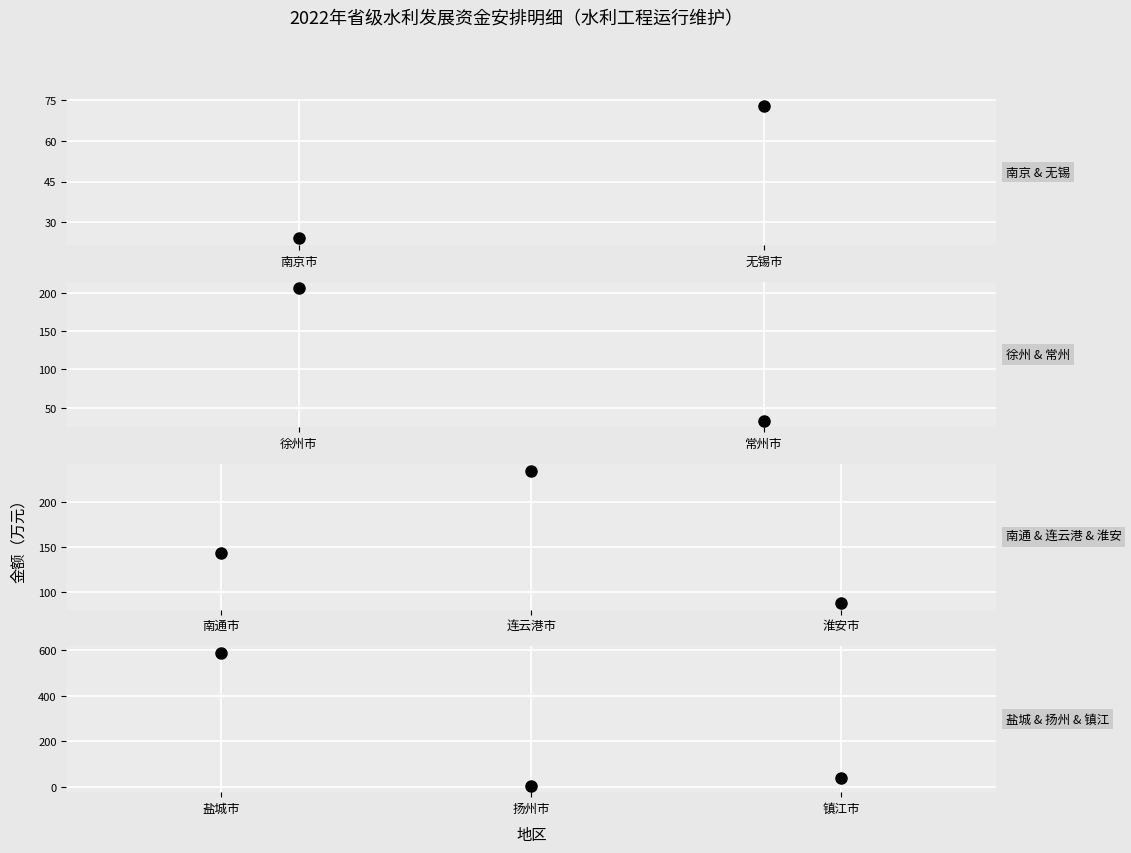

How many lines are shown in the chart?

1